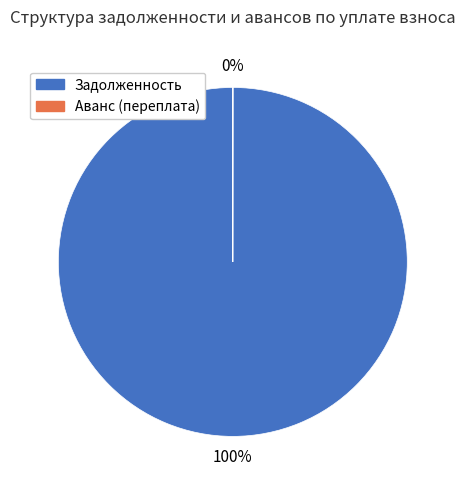

Which category accounts for the majority?

Задолженность